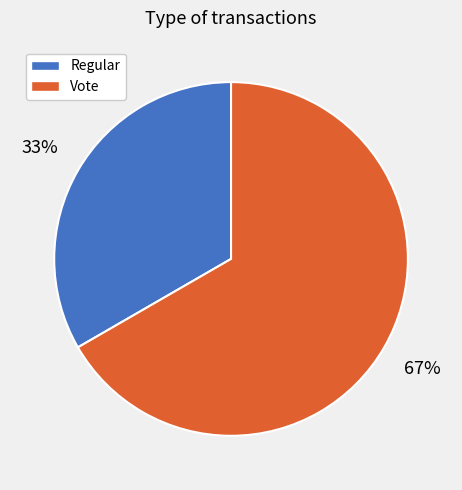

The Vote slice represents 61% of the pie. True or false?

False